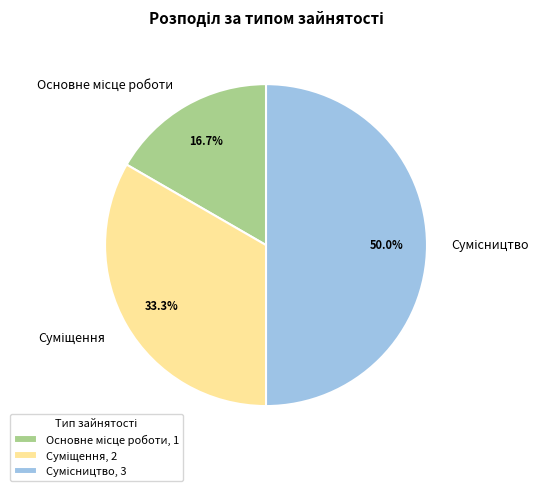

How many slices are in this pie chart?

3